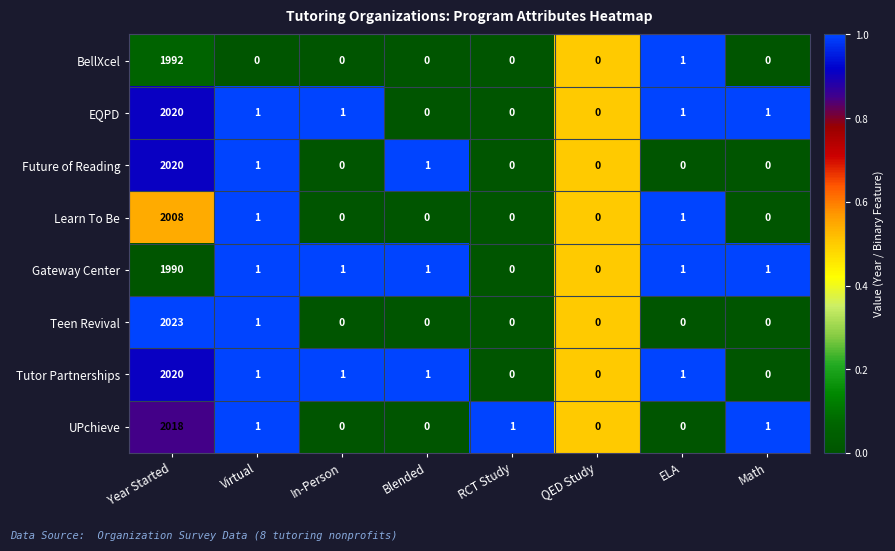

How many distinct data groups are displayed?

8